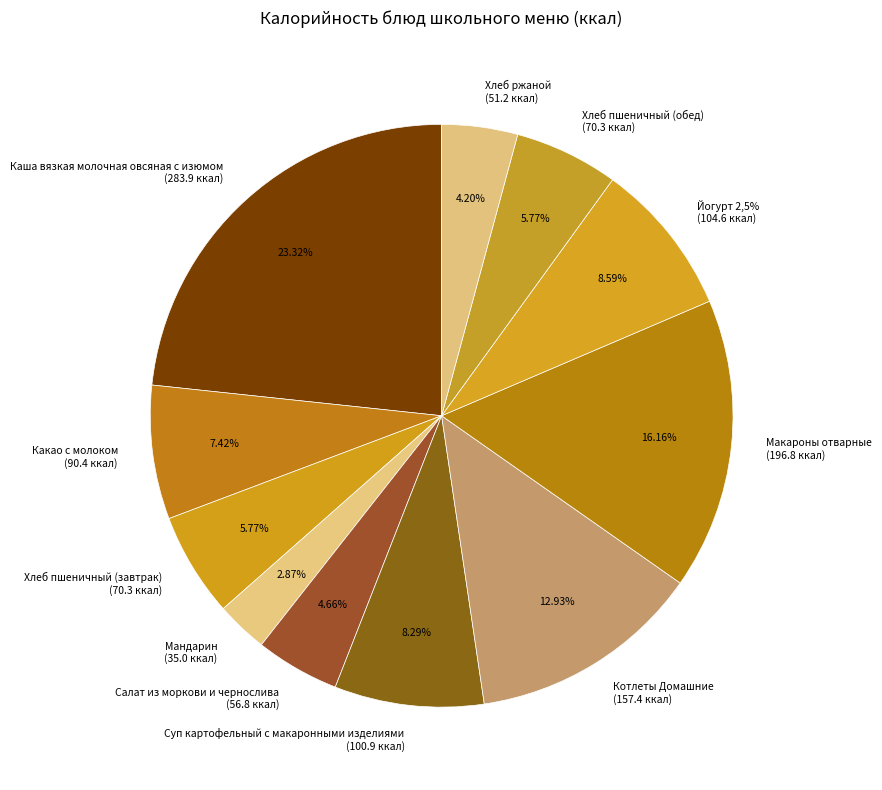

To the nearest percent, what is the difference between the Мандарин and Какао с молоком slice percentages?

5%